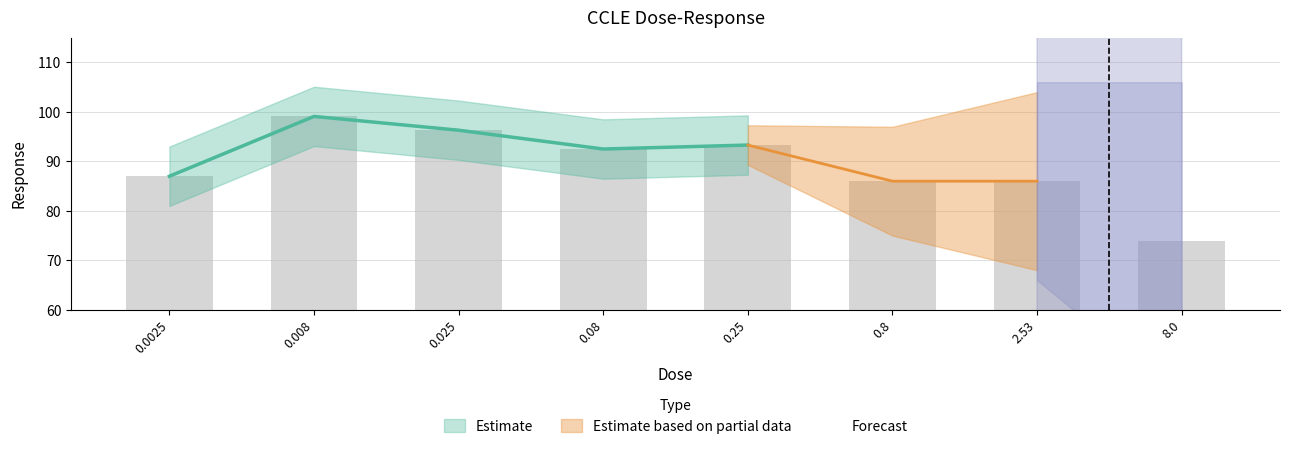

What position from the left is 0.008?

2